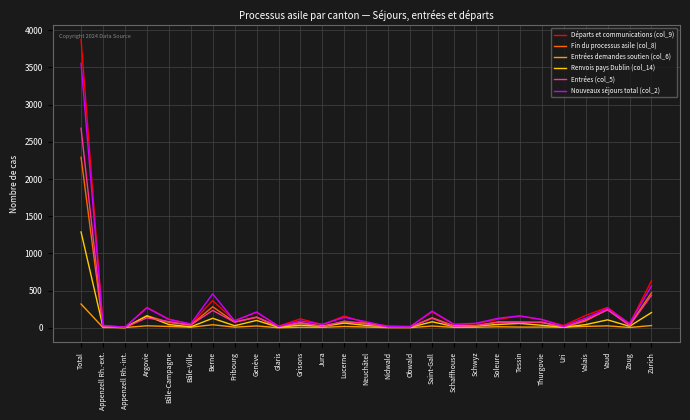

At which category is the sum across all series the highest?

Total